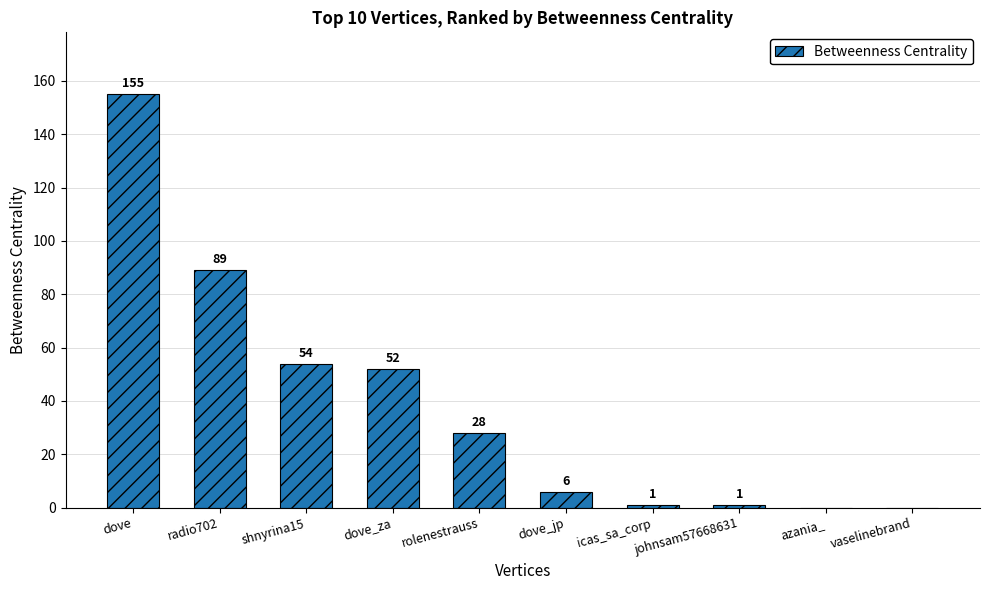

What is the change in value from rolenestrauss to icas_sa_corp?

-27